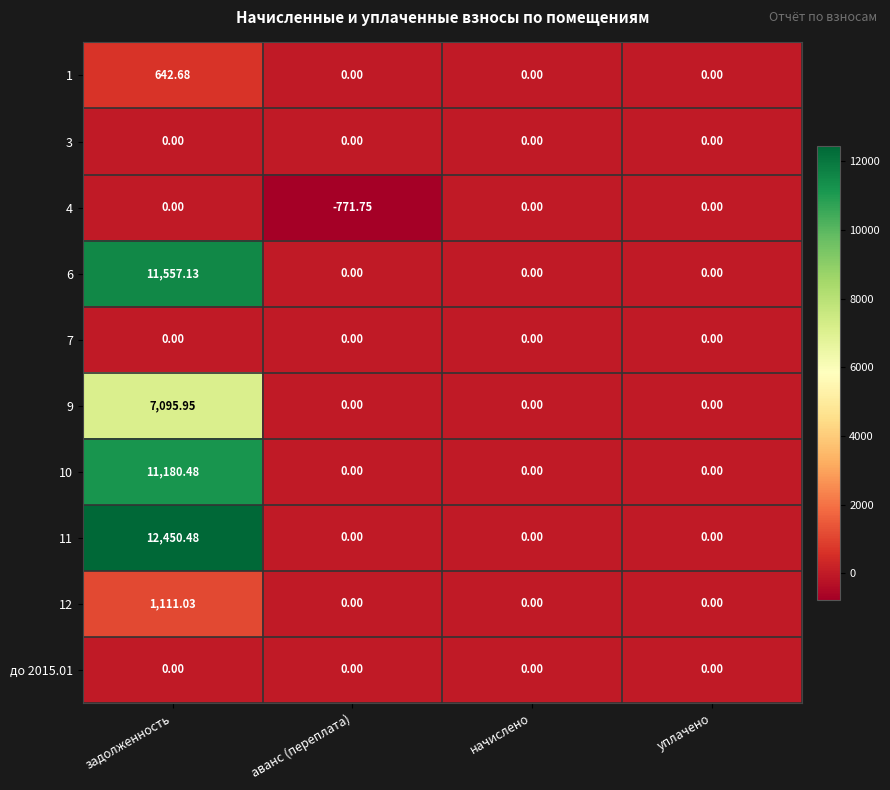

Which label corresponds to the smallest value in the chart?

аванс (переплата)